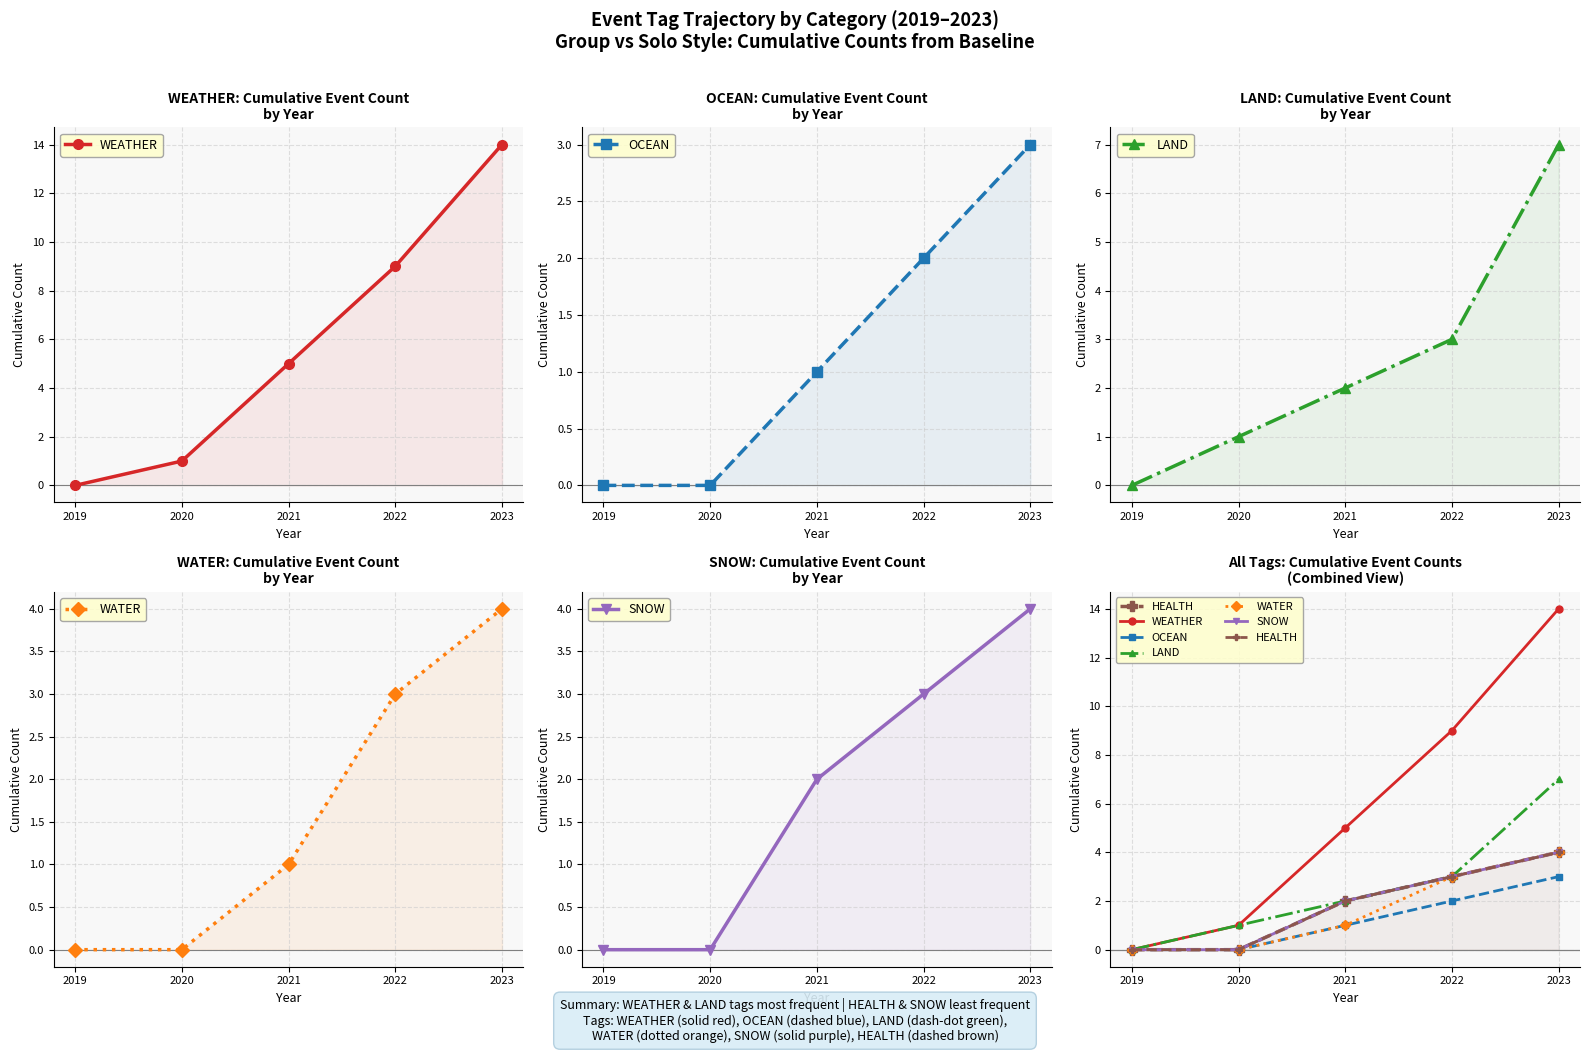

Where does the HEALTH series first go above 2?

2022